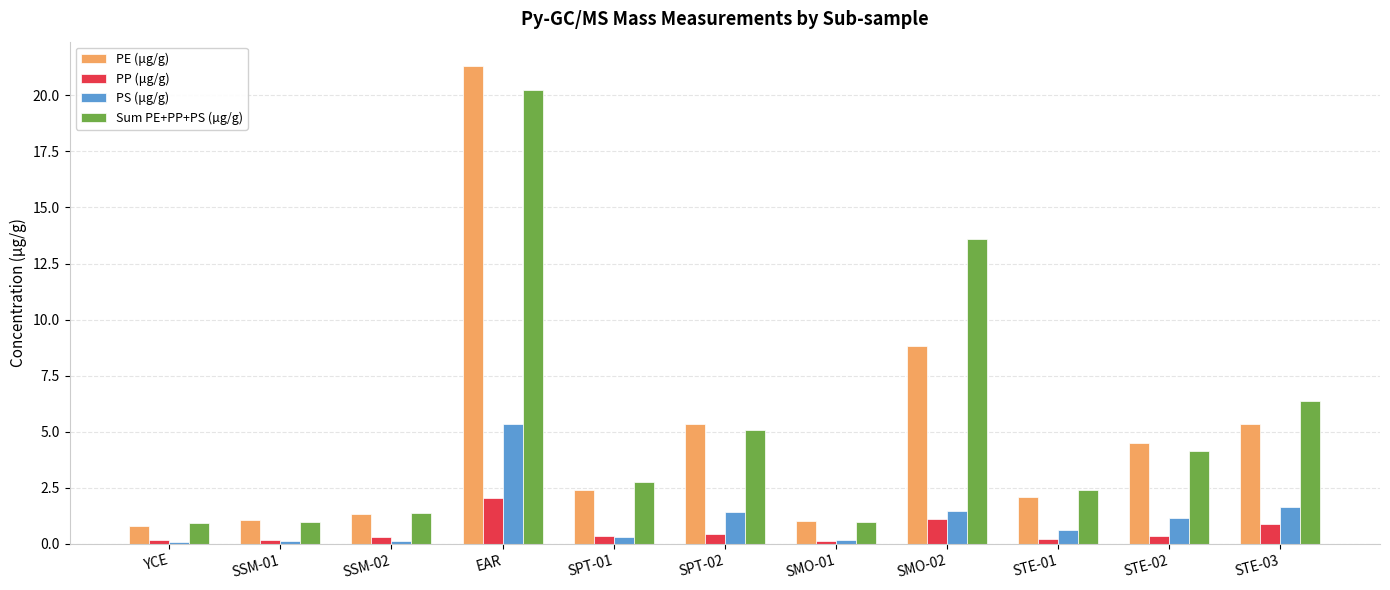

Where does the Sum PE+PP+PS (µg/g) series first go above 2?

EAR